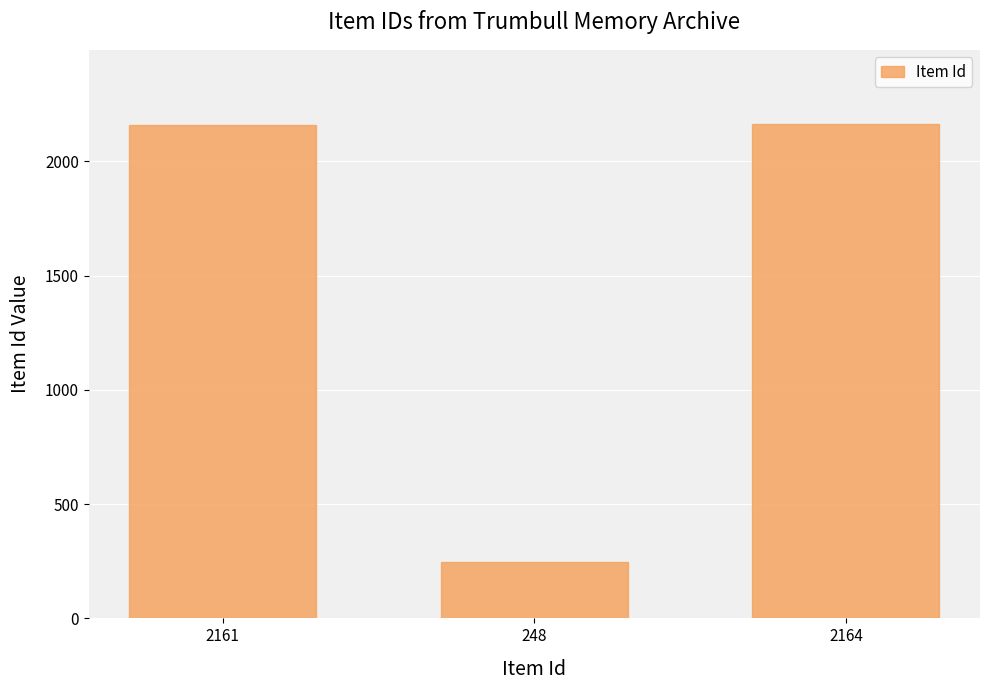

What is the difference between the maximum and minimum values?

1916